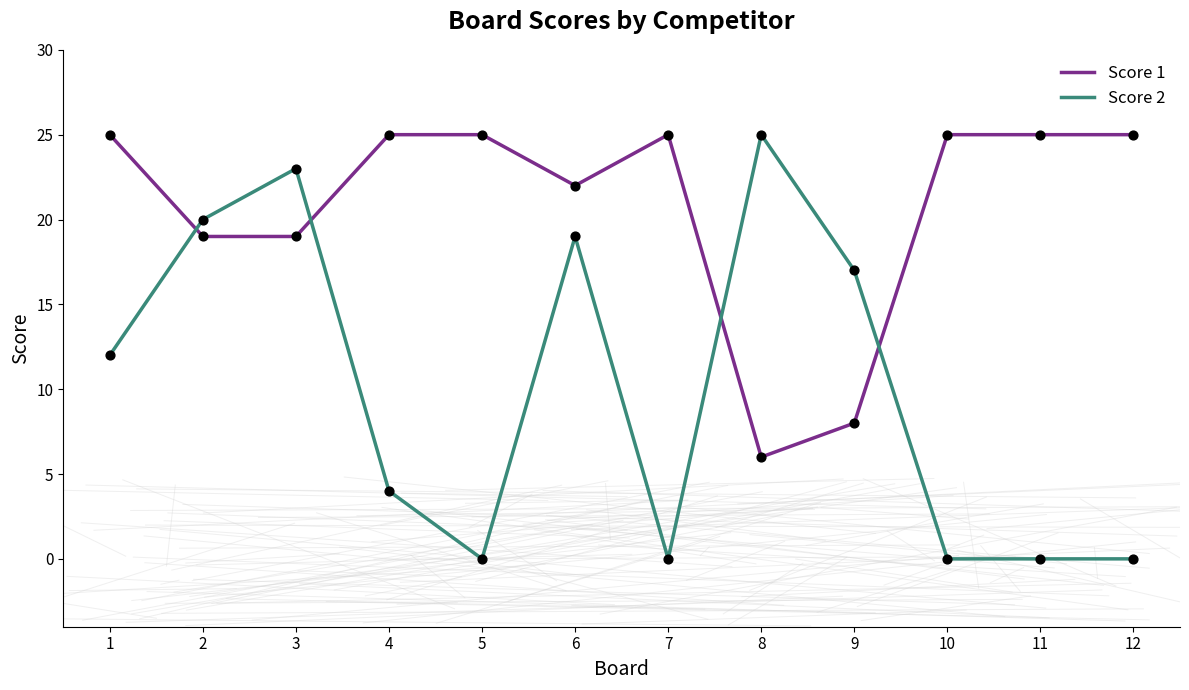

What is the total value across all series at 8?

31